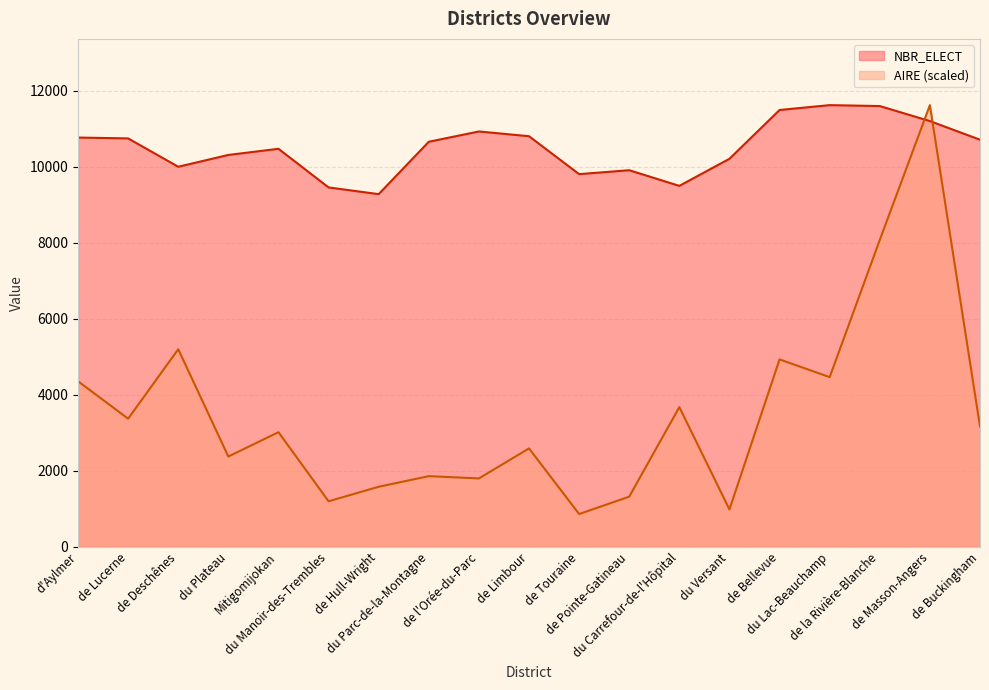

In NBR_ELECT, how many points are lower than both neighbors (excluding endpoints)?

4